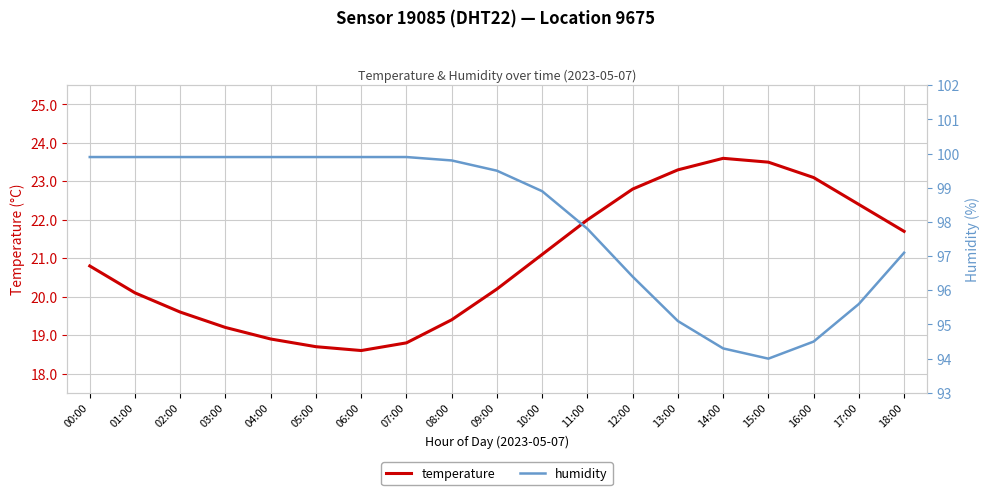

How many lines are shown in the chart?

2